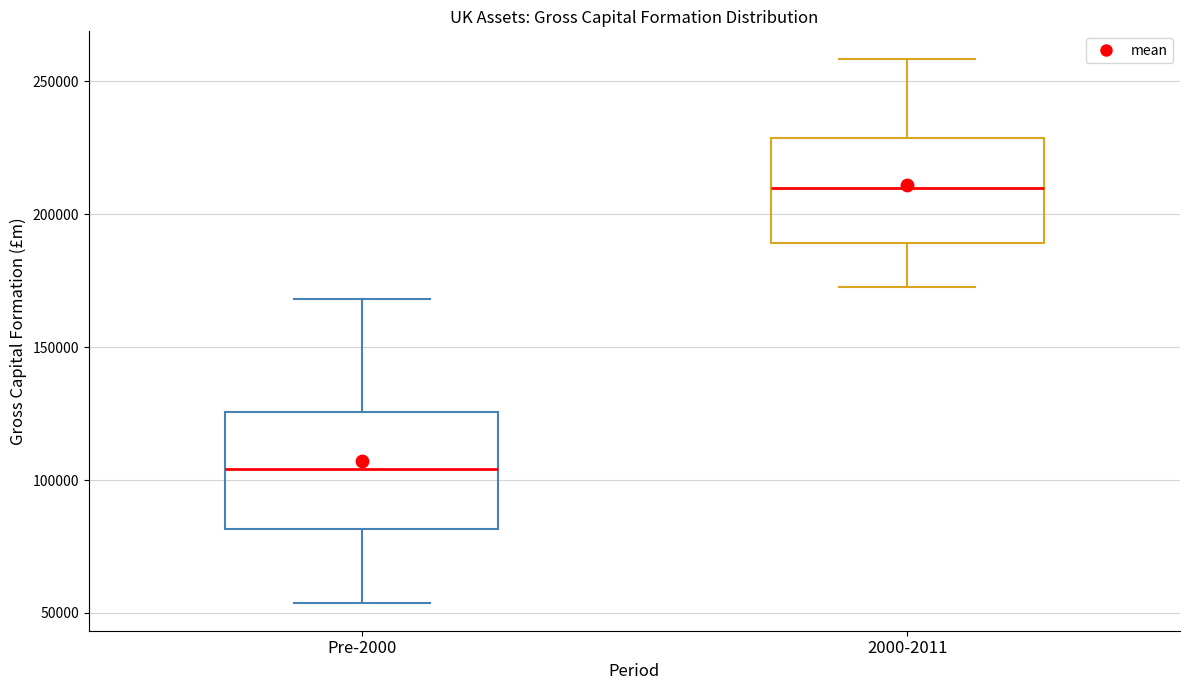

Which box's median line is the highest?

2000-2011